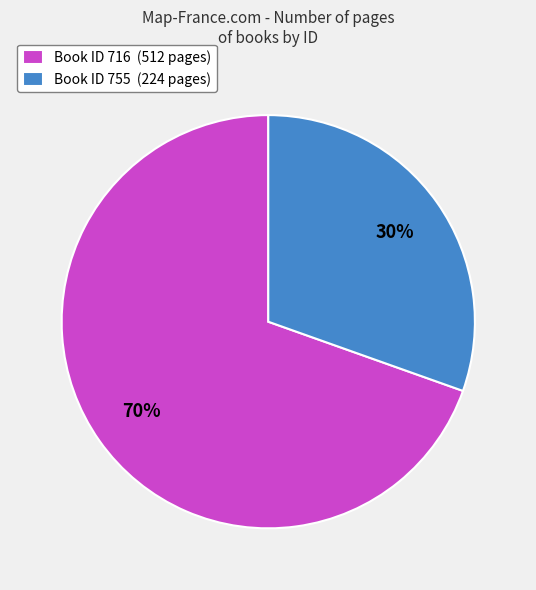

To the nearest percent, what is the combined percentage of Book ID 716 (512 pages) and Book ID 755 (224 pages)?

100%